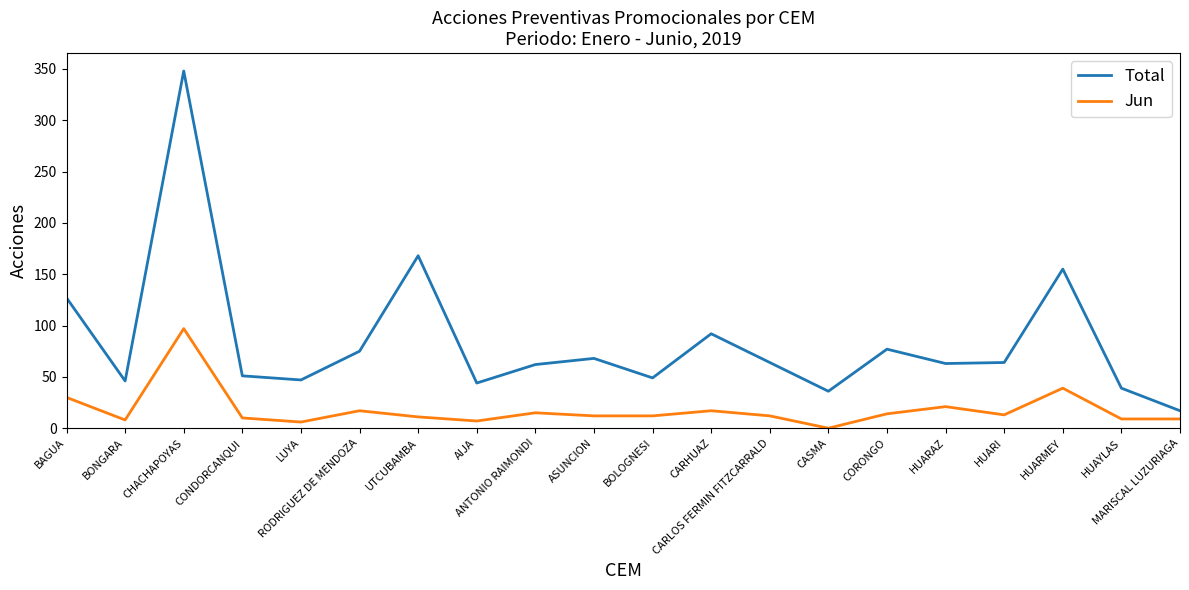

At which category does the chart reach its peak across all series?

CHACHAPOYAS